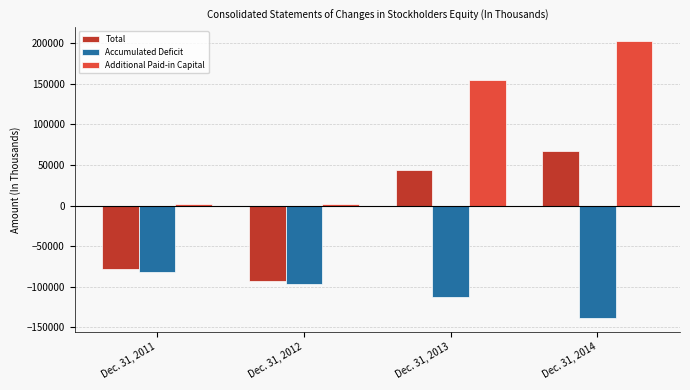

At which category is the sum across all series the highest?

Dec. 31, 2014